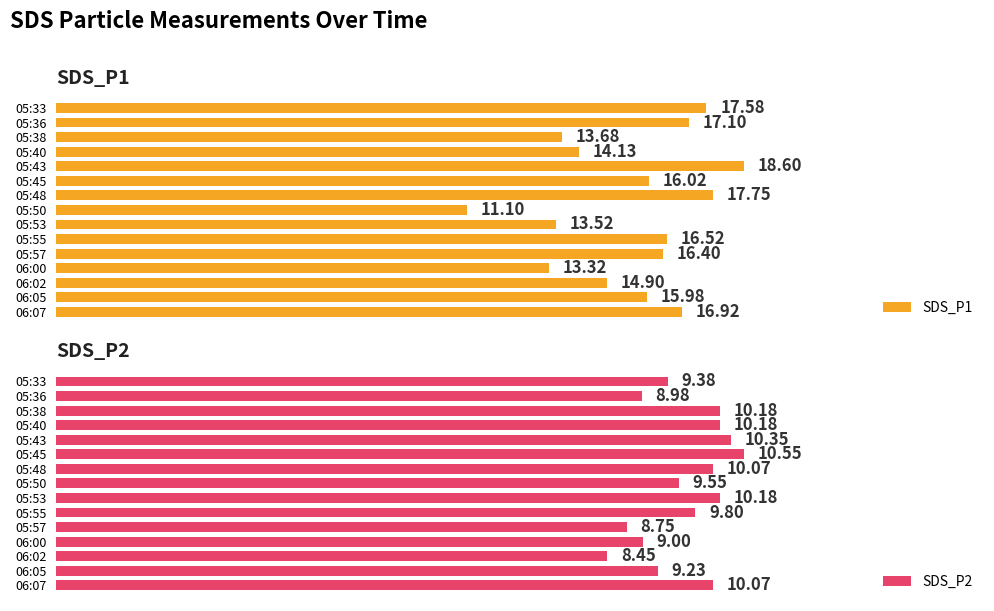

What is the value of the SDS_P2 bar at the 13th from the left?

8.4